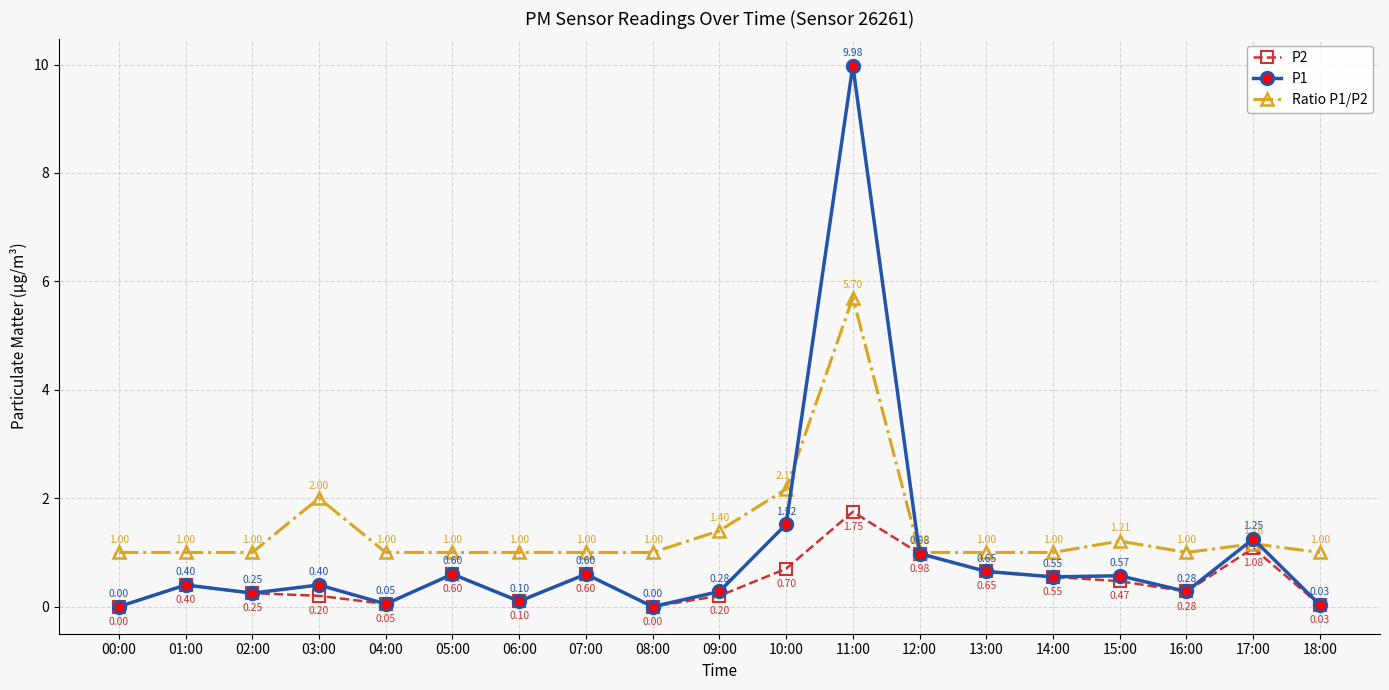

Rank the series by their maximum value, from lowest to highest.

P2, Ratio P1/P2, P1